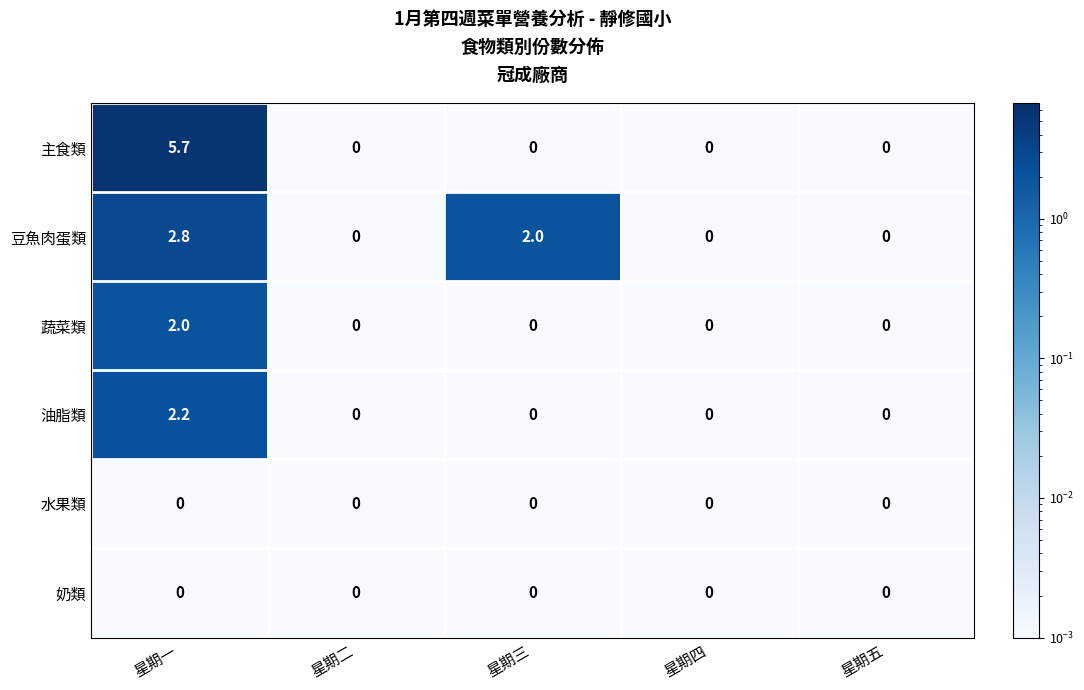

What is the average value of the 油脂類 series?

0.4